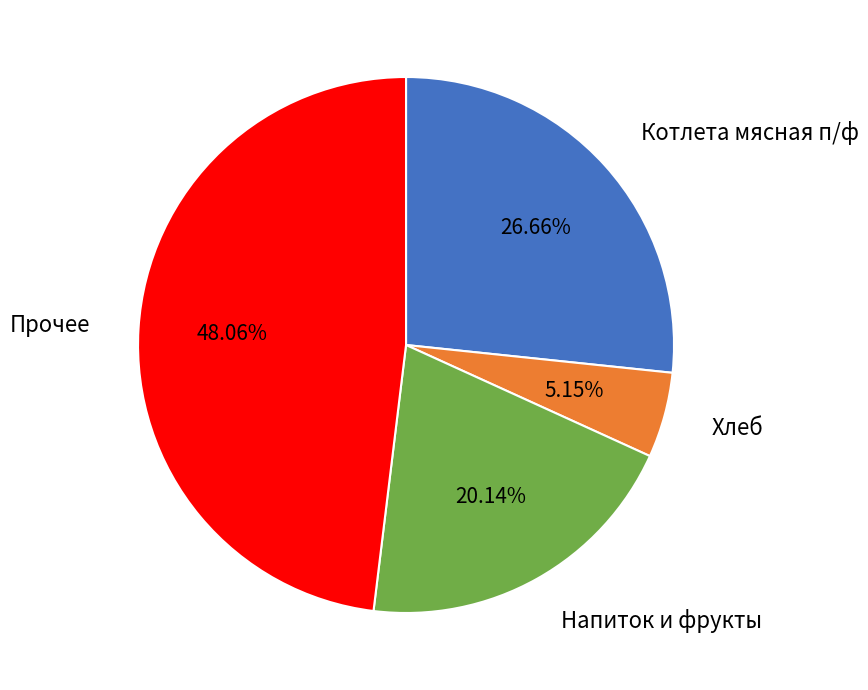

Is there a majority slice in this chart?

No